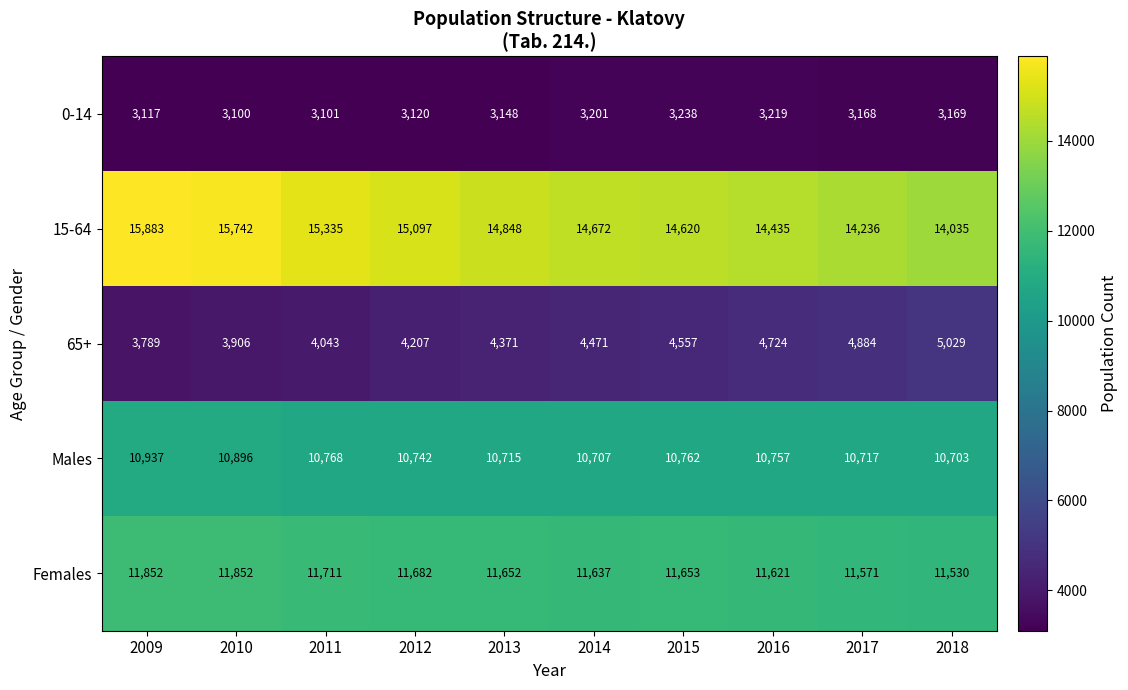

At which category is the sum across all series the highest?

2009